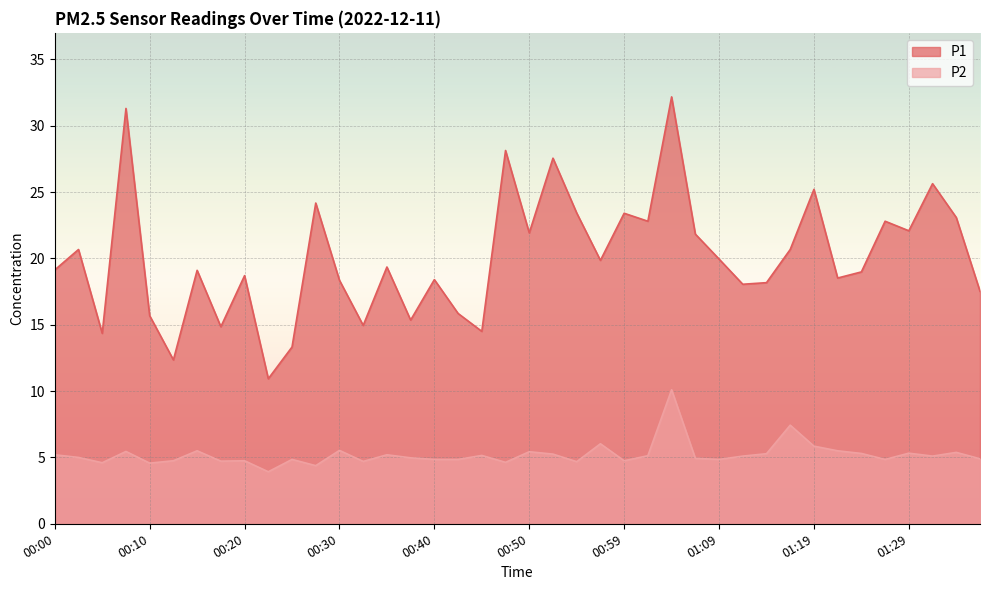

Which series has the largest range (max minus min)?

P1